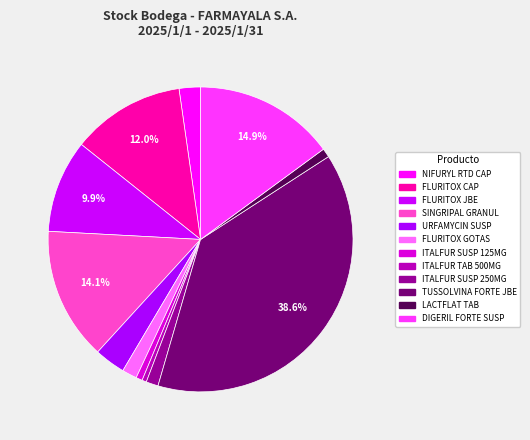

True or false: FLURITOX GOTAS accounts for 2% of the total.

True